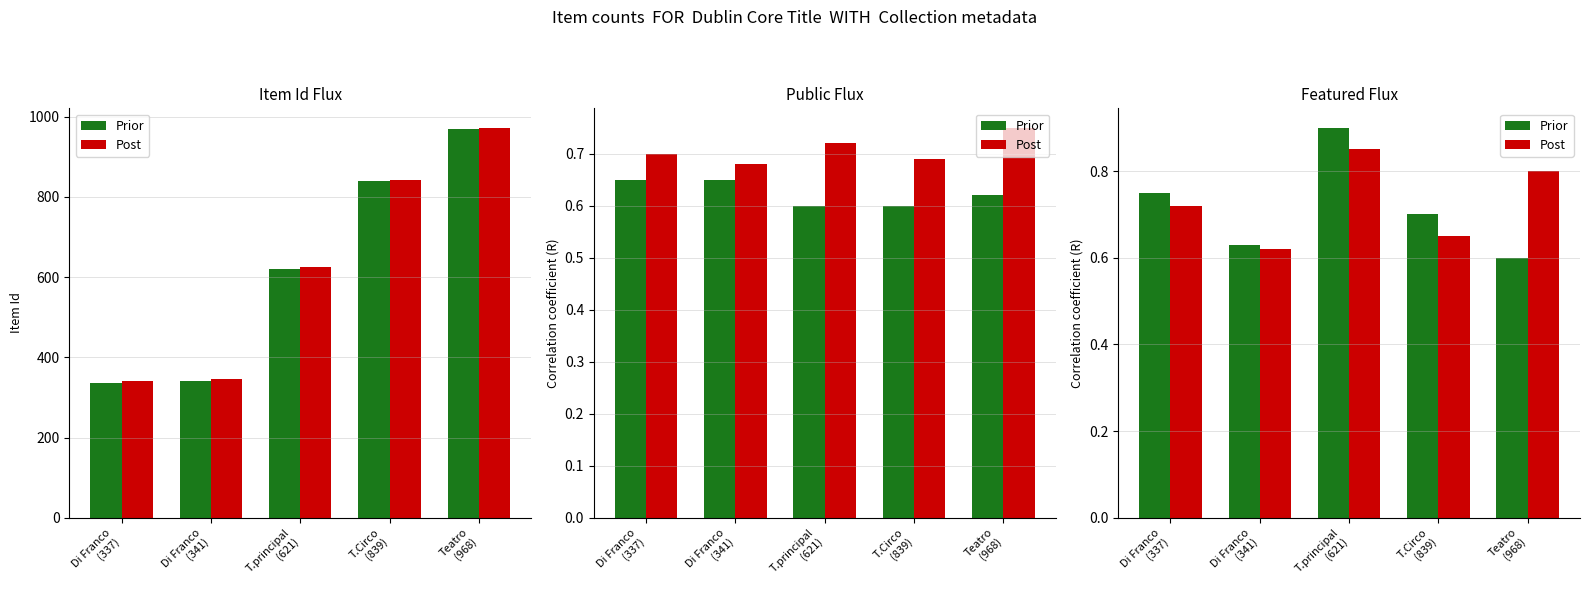

What is the difference between the maximum and minimum values in the Post series?

0.2